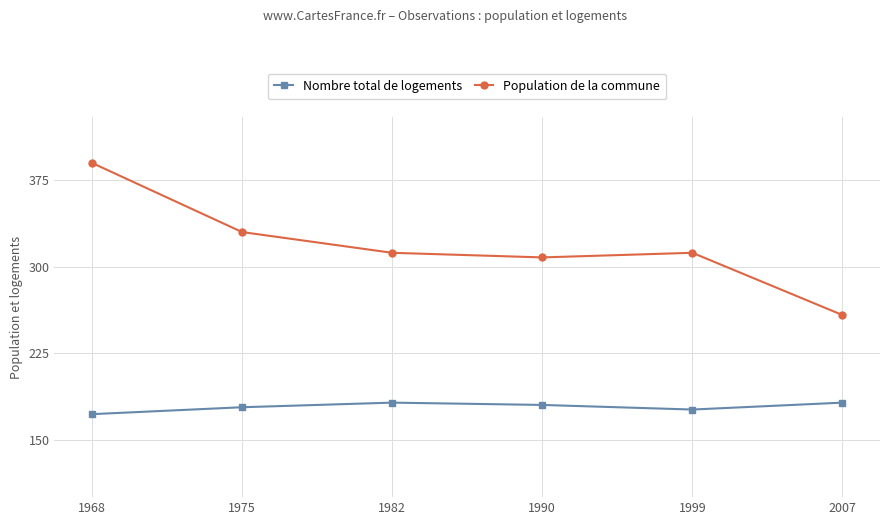

Which series changed the most between 1968 and 1975?

Population de la commune